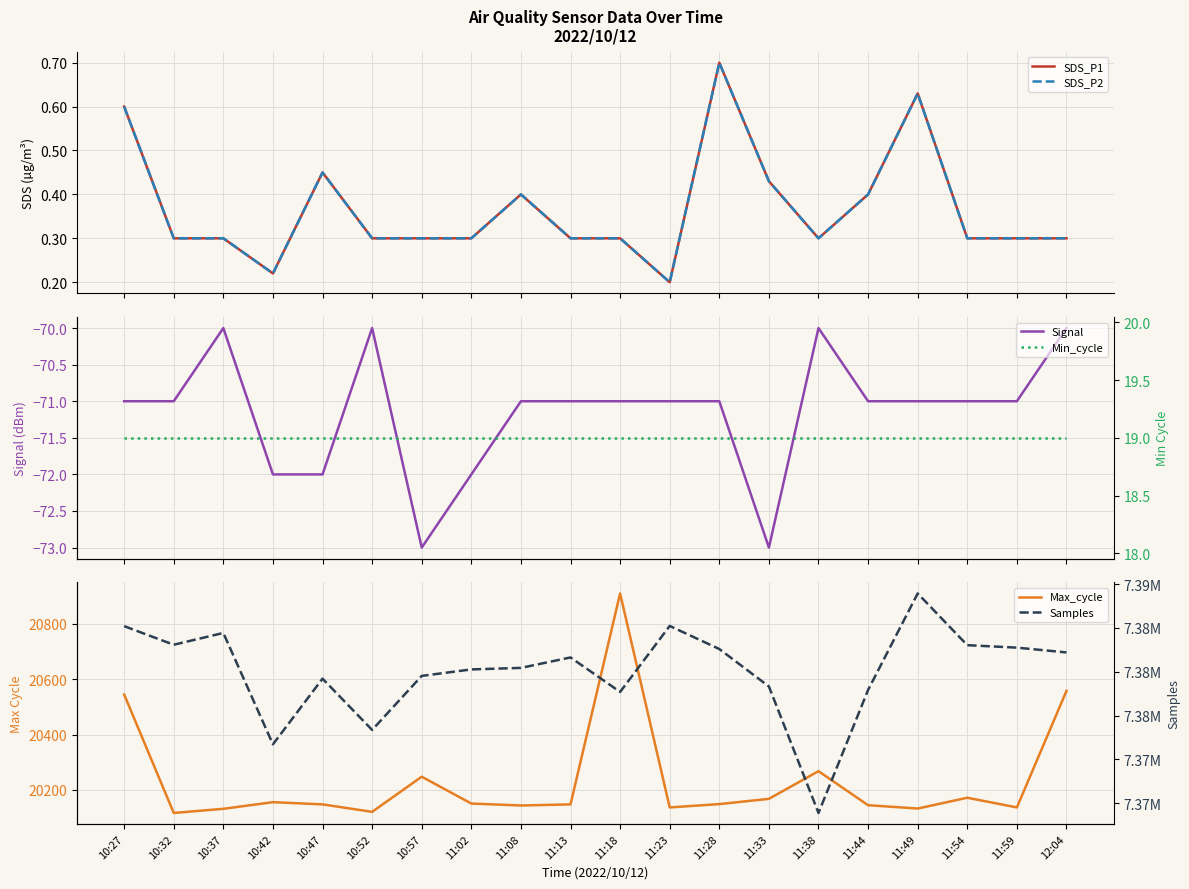

Rank the series at 11:38 from highest to lowest value.

Samples, Max_cycle, Min_cycle, SDS_P1, SDS_P2, Signal